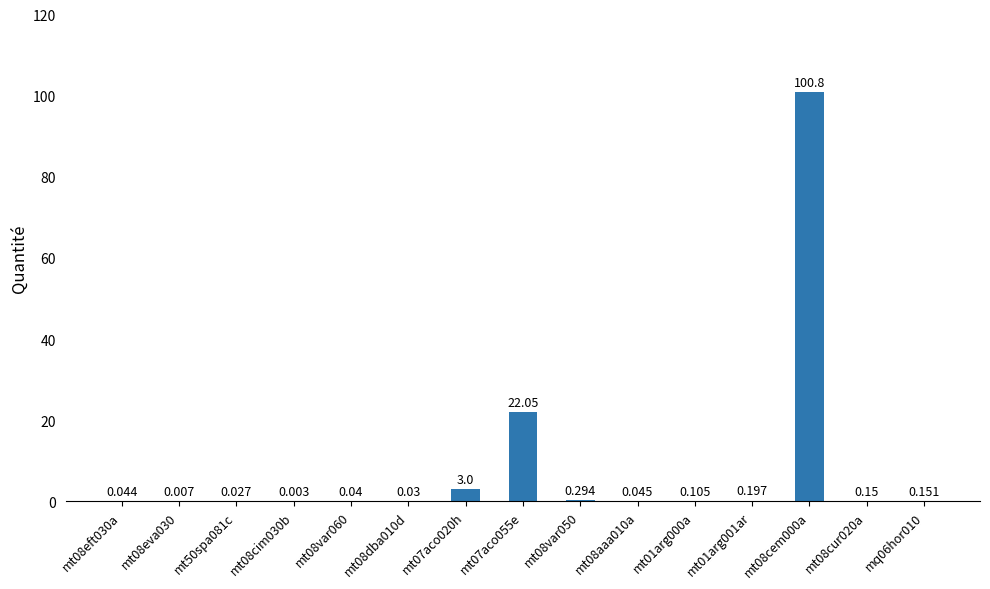

How many data points does each series have?

15